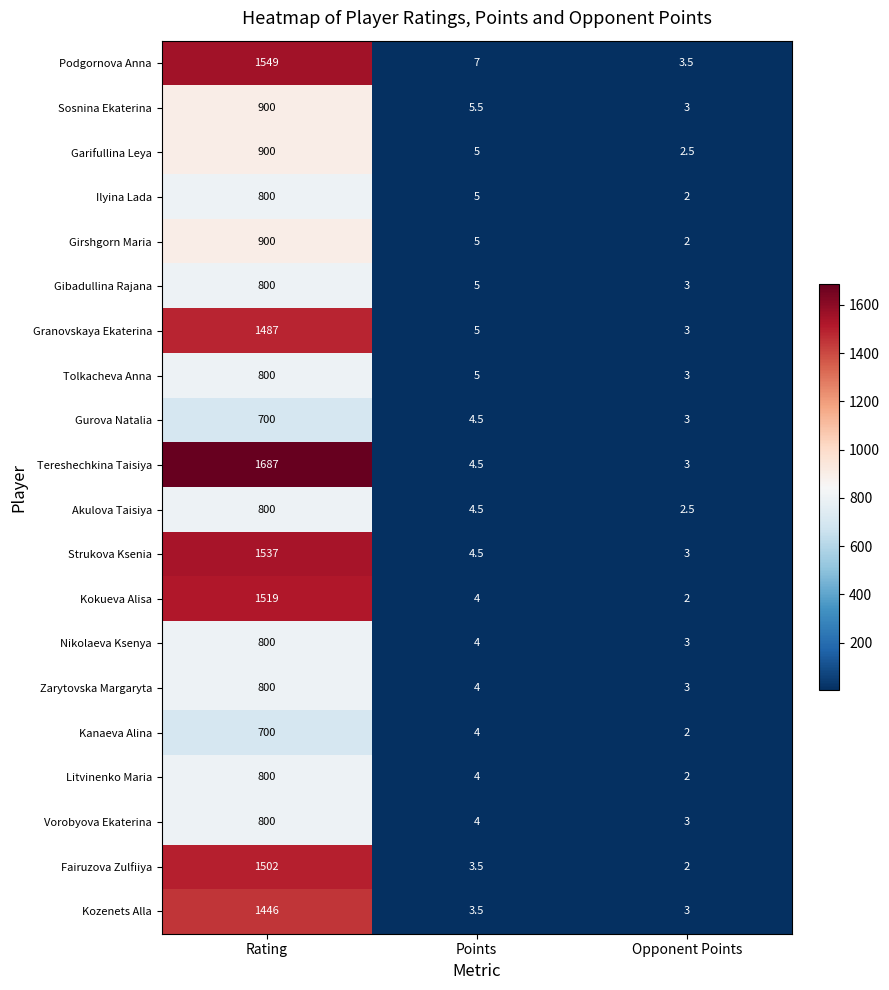

At which category is the sum across all series the highest?

Rating